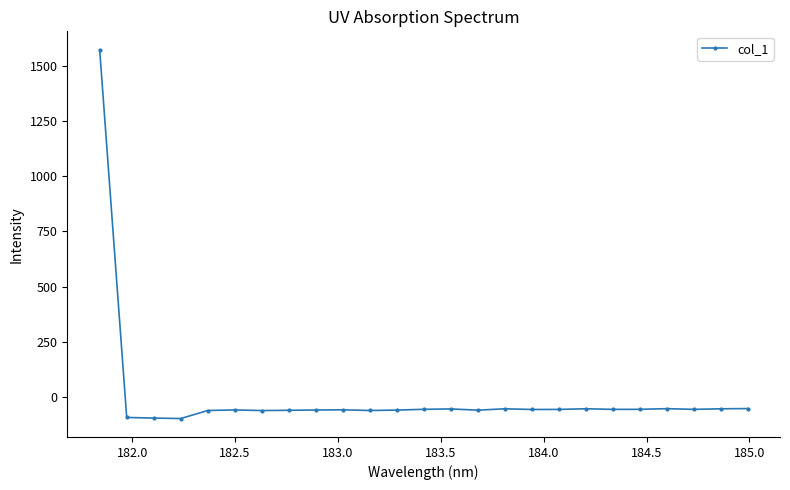

What is the average value?

3.8